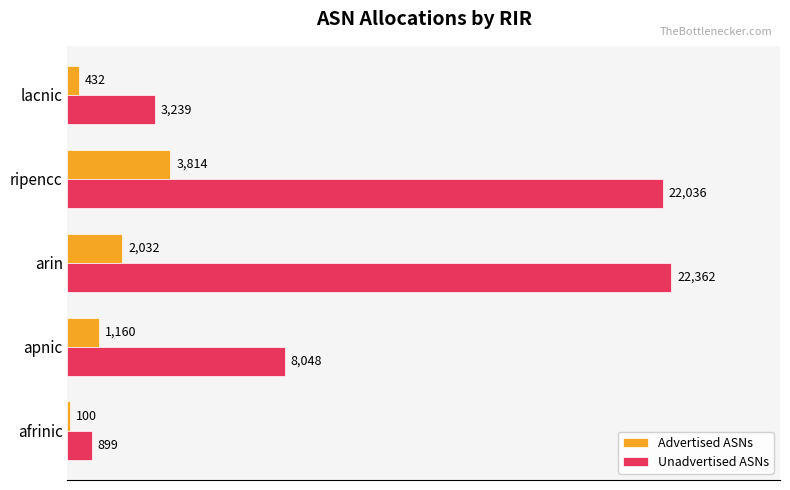

Between apnic and ripencc, which series saw the biggest shift?

Unadvertised ASNs